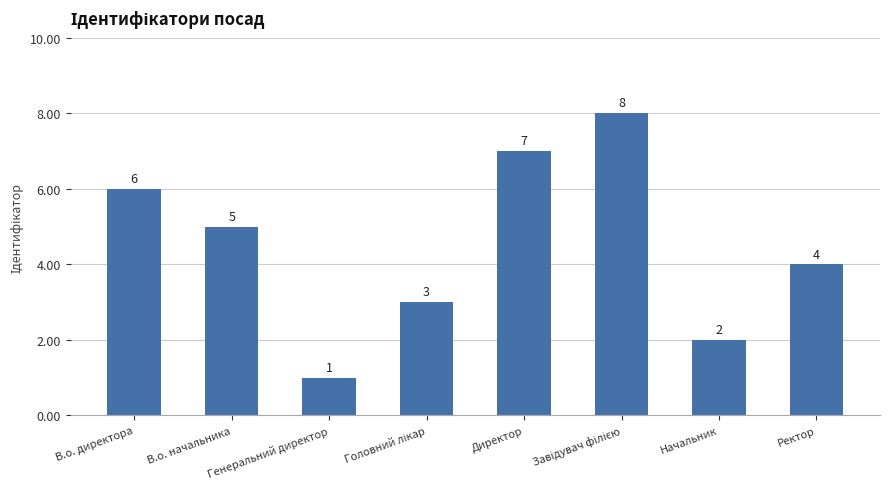

Count the number of categories in the chart.

8